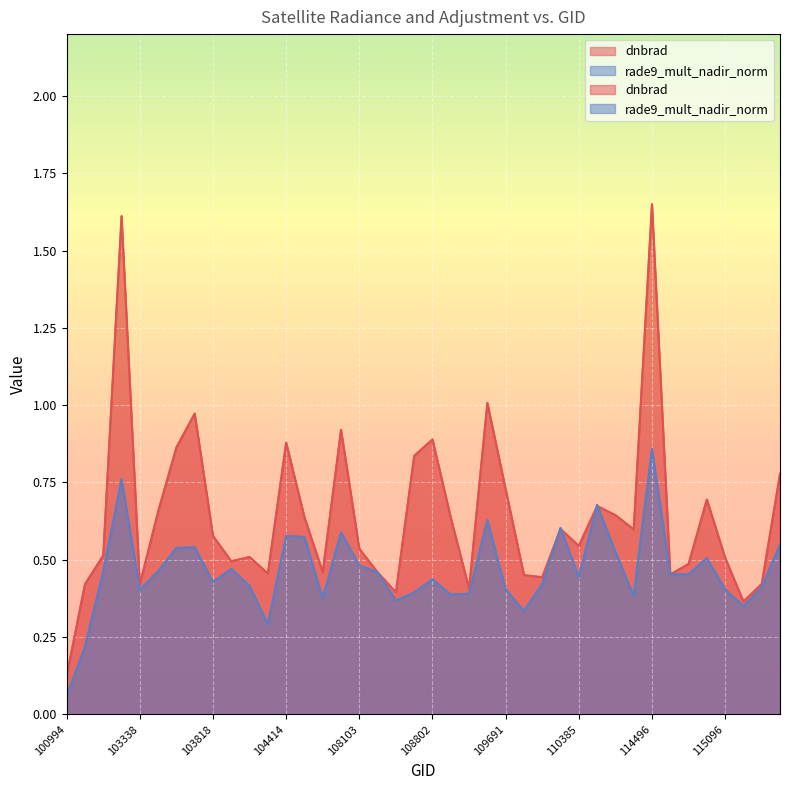

Read the rade9_mult_nadir_norm value at 104414.

0.6